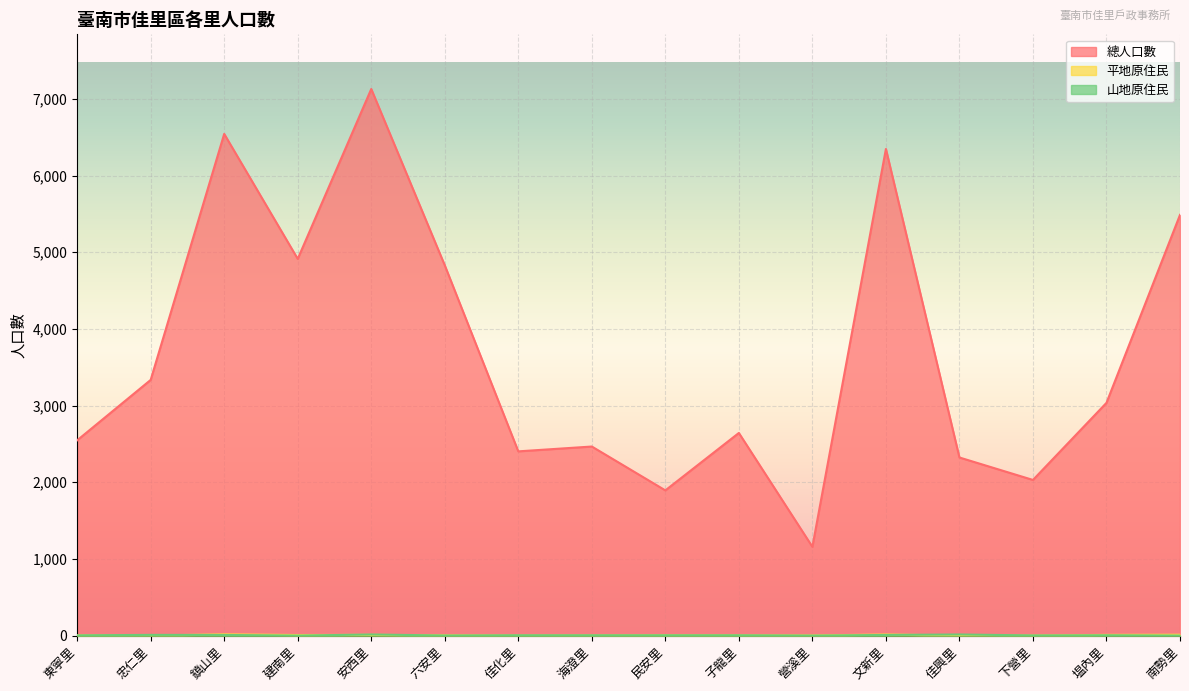

True or false: 平地原住民 has more than 2 points higher than both neighbors.

True